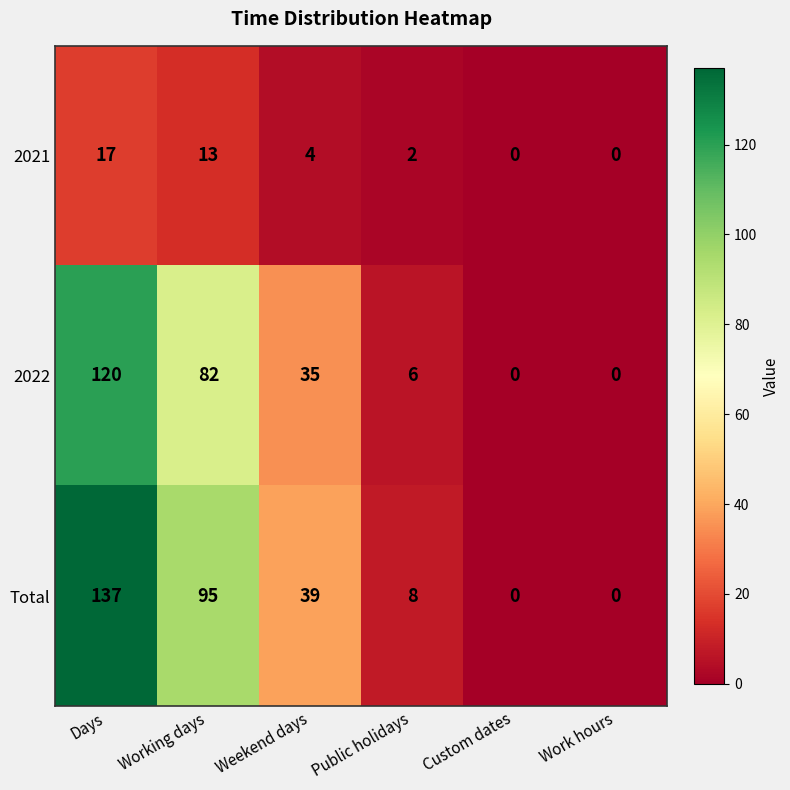

At Weekend days, list the series in order from smallest to largest.

2021, 2022, Total